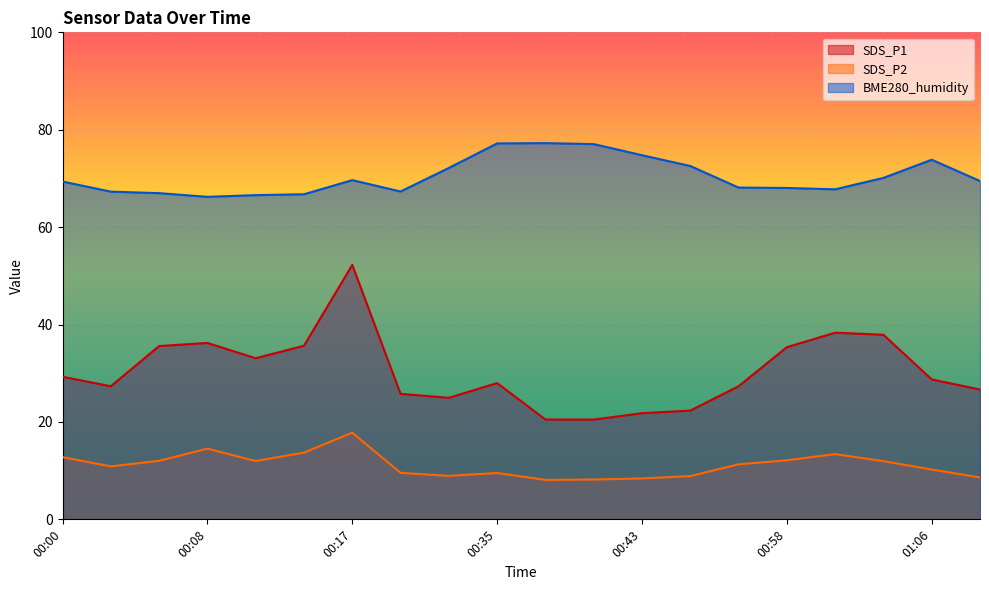

How many data points in BME280_humidity are above 69?

11